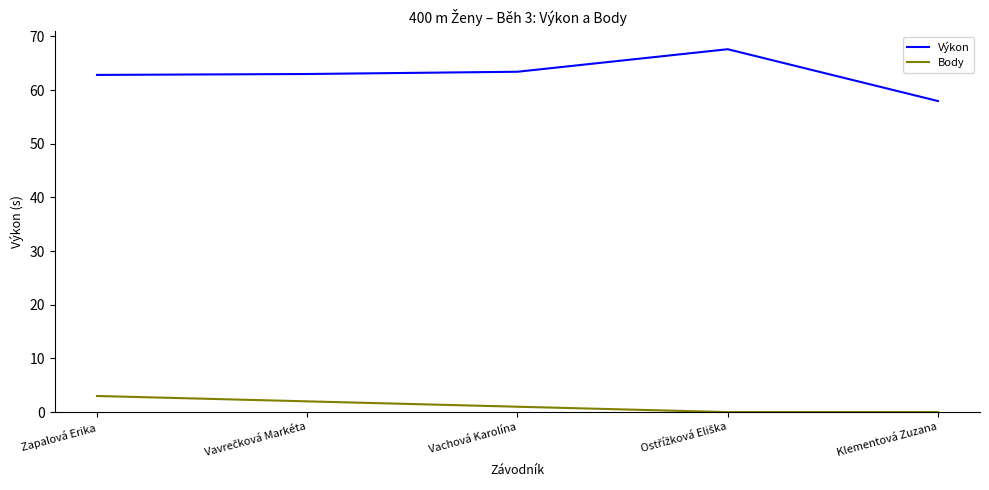

What is the spread (max minus min) of values at Klementová Zuzana?

58.0